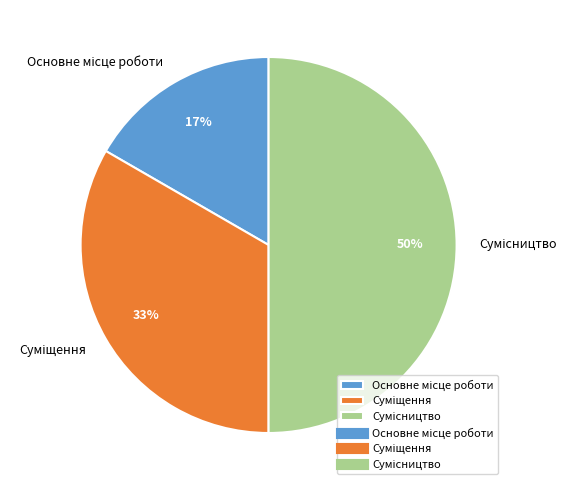

How many slices are in this pie chart?

3